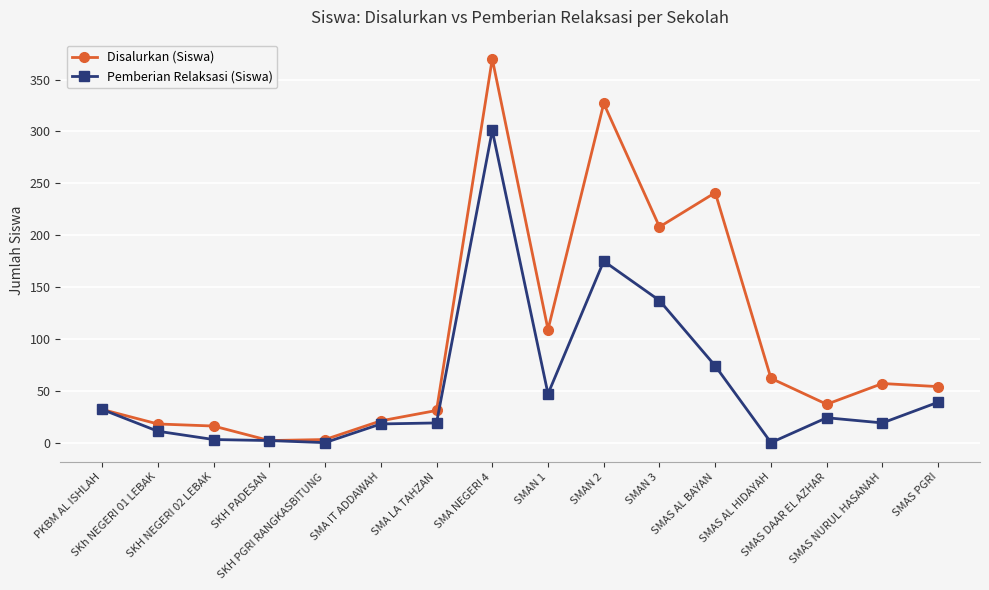

What is the approximate value of Disalurkan (Siswa) at SMAN 2, to the nearest 50?

350